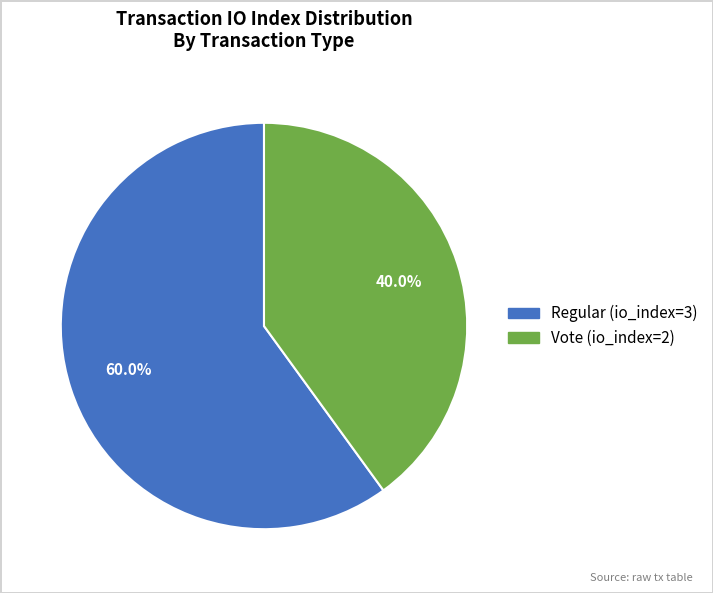

What percentage is the Regular (io_index=3) slice, to the nearest percent?

60%